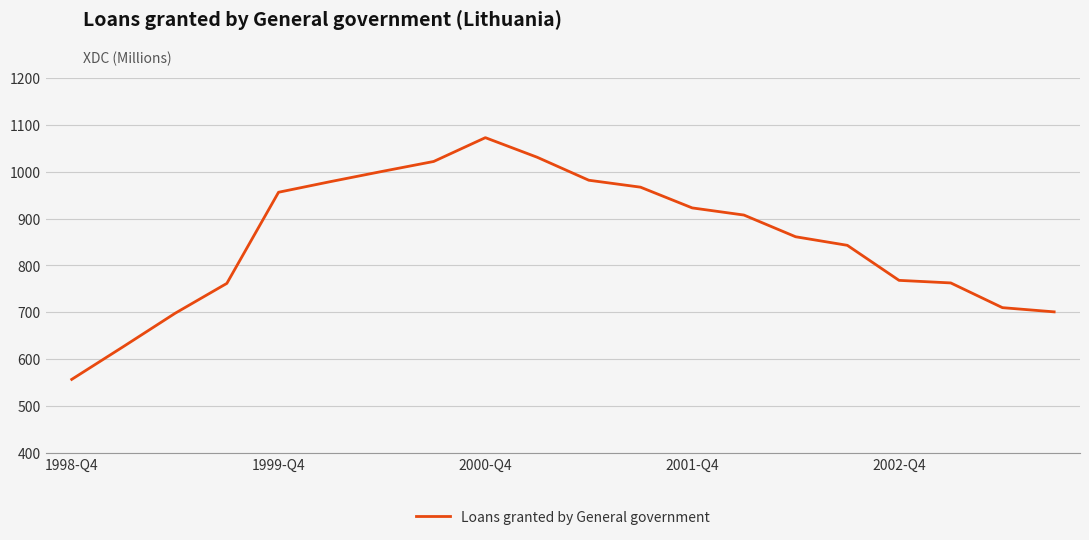

How many lines are shown in the chart?

1